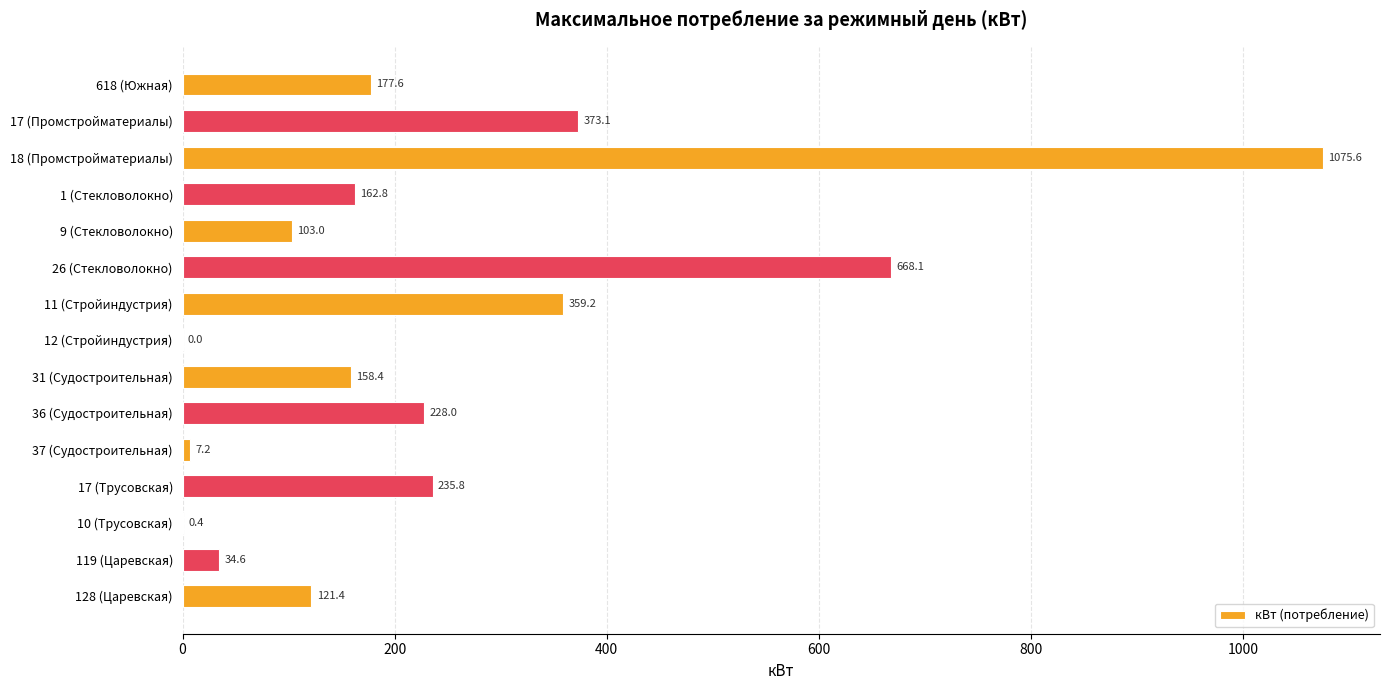

True or false: the data shows 1142.7 at 26 (Стекловолокно).

False